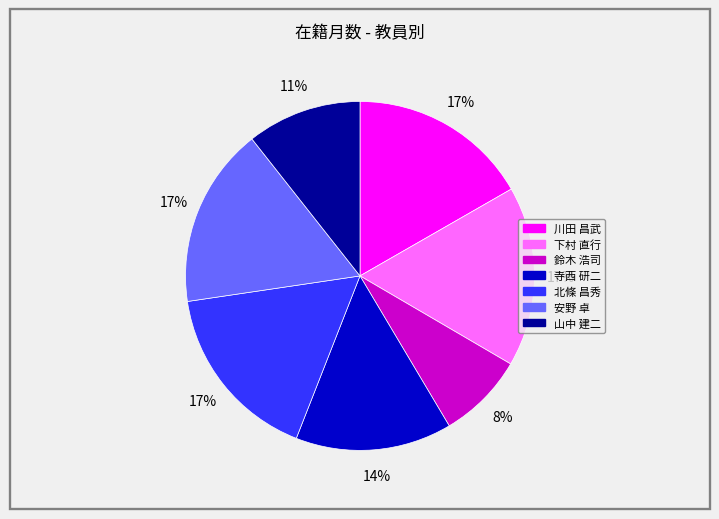

Does 寺西 研二 account for over 50% of the chart?

No